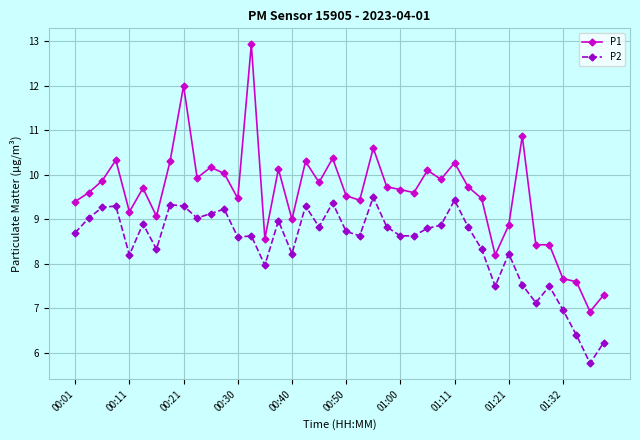

What is the value of the P1 point at the 3rd from the left?

9.9